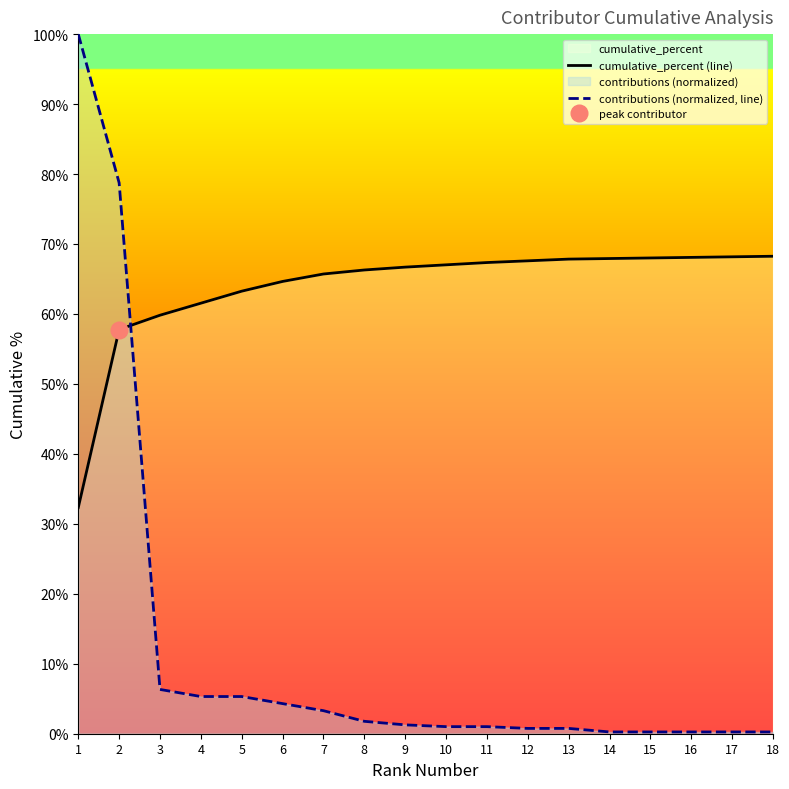

What is the highest value of the contributions (normalized, line) series?

100.0